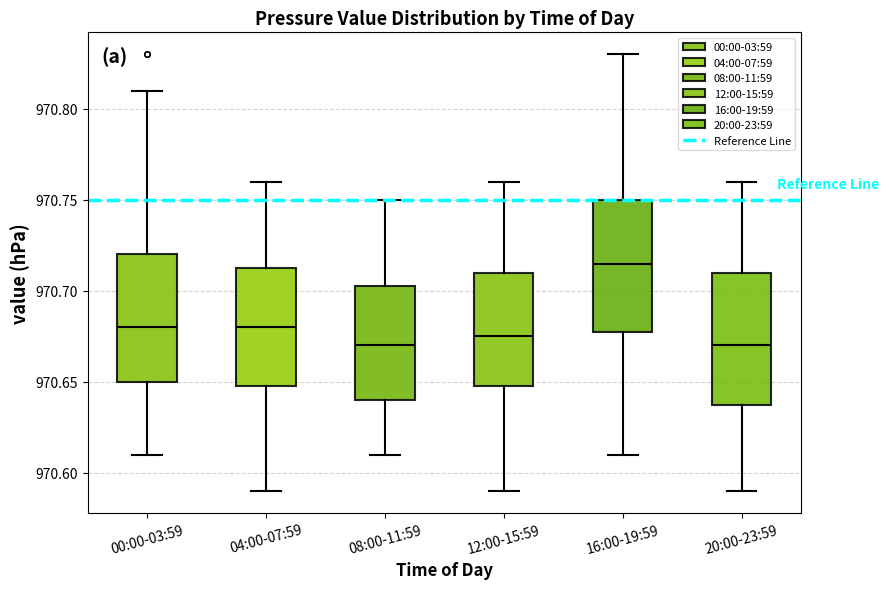

Reading left to right, transcribe this box plot: for each box, give where its median line is, the range the box spans, and where its two whiskers end, as read against the y-axis. The values are not printed on the chart, so give them approximately, as read against the axis.

00:00-03:59: median 970.680, box 970.650 to 970.720, whiskers 970.610 to 970.810
04:00-07:59: median 970.680, box 970.650 to 970.715, whiskers 970.590 to 970.760
08:00-11:59: median 970.670, box 970.640 to 970.705, whiskers 970.610 to 970.750
12:00-15:59: median 970.675, box 970.650 to 970.710, whiskers 970.590 to 970.760
16:00-19:59: median 970.715, box 970.680 to 970.750, whiskers 970.610 to 970.830
20:00-23:59: median 970.670, box 970.640 to 970.710, whiskers 970.590 to 970.760